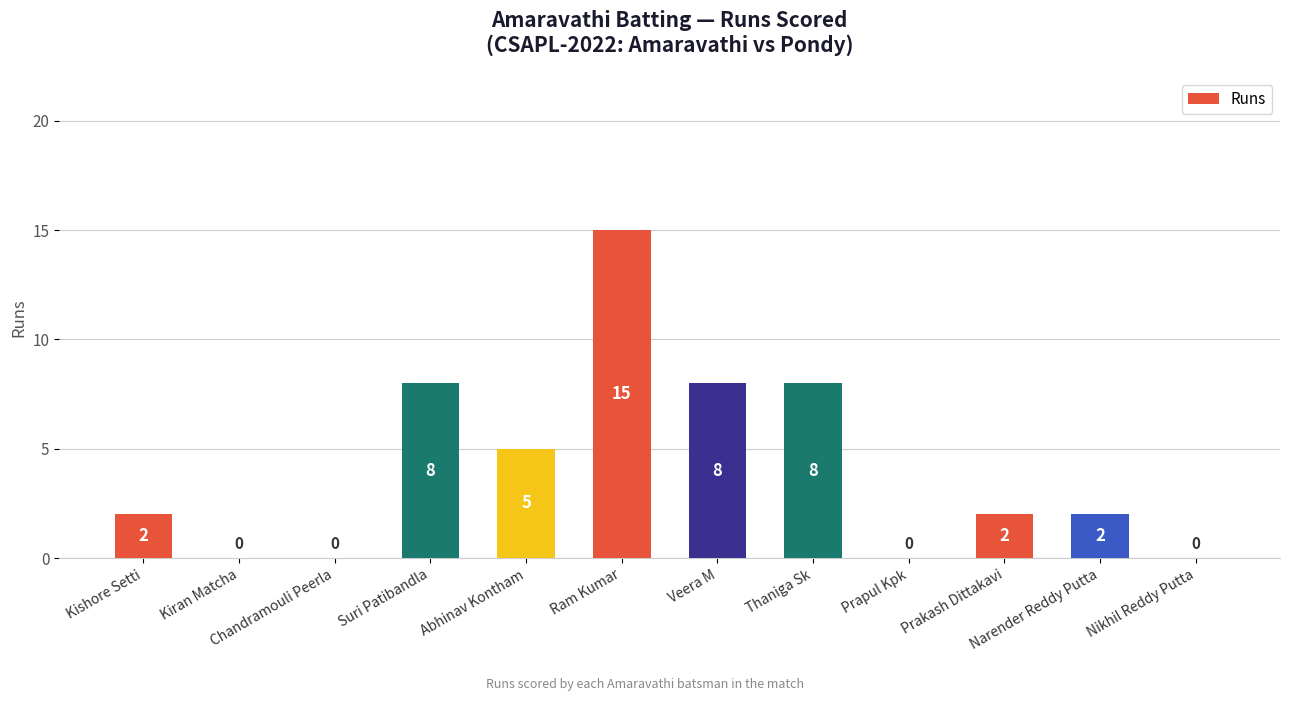

The chart shows a value of 2 at Narender Reddy Putta. True or false?

True